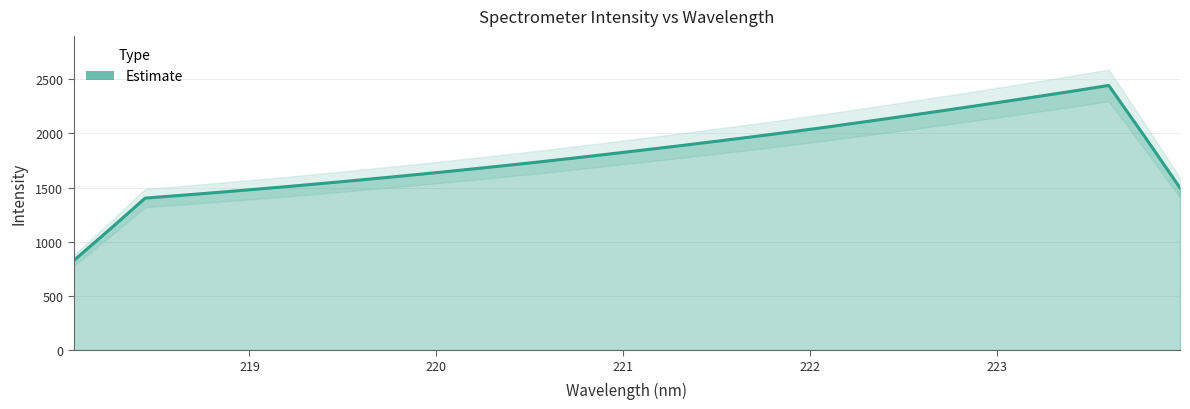

What is the difference between the values at 223.2172 and 219.3979?

800.1